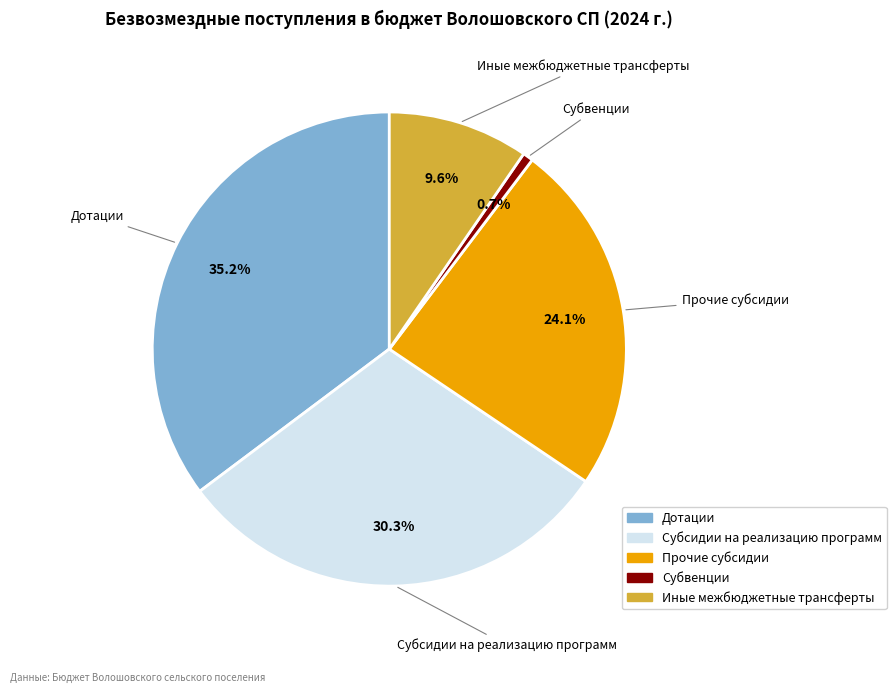

To the nearest percent, what portion does Иные межбюджетные трансферты represent?

10%